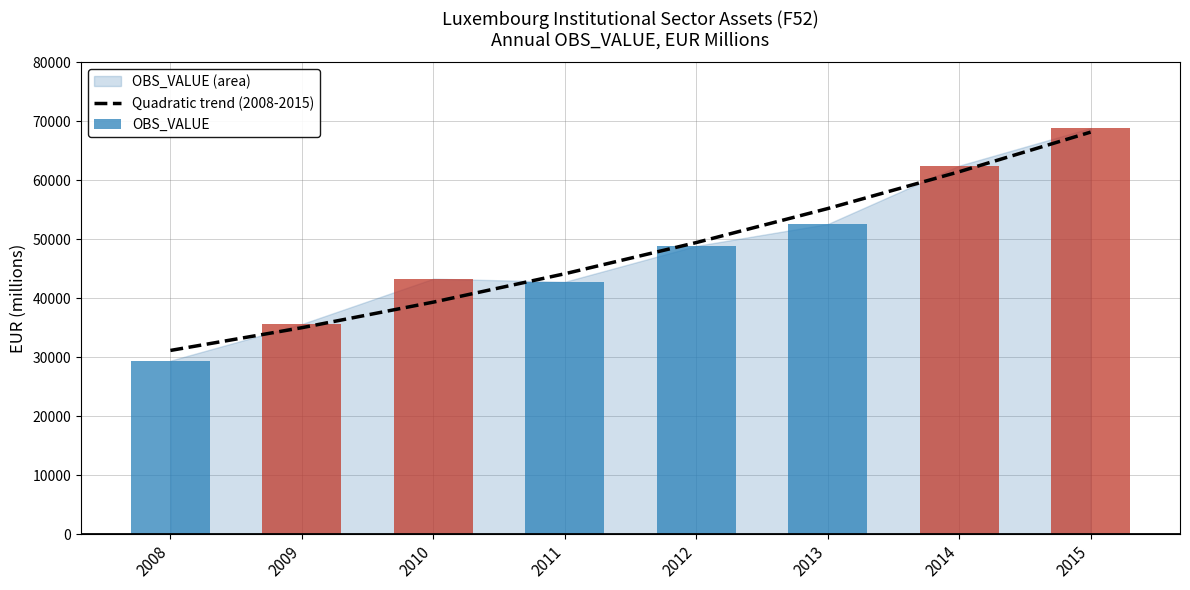

Are the bars grouped side by side (vs. stacked)?

No